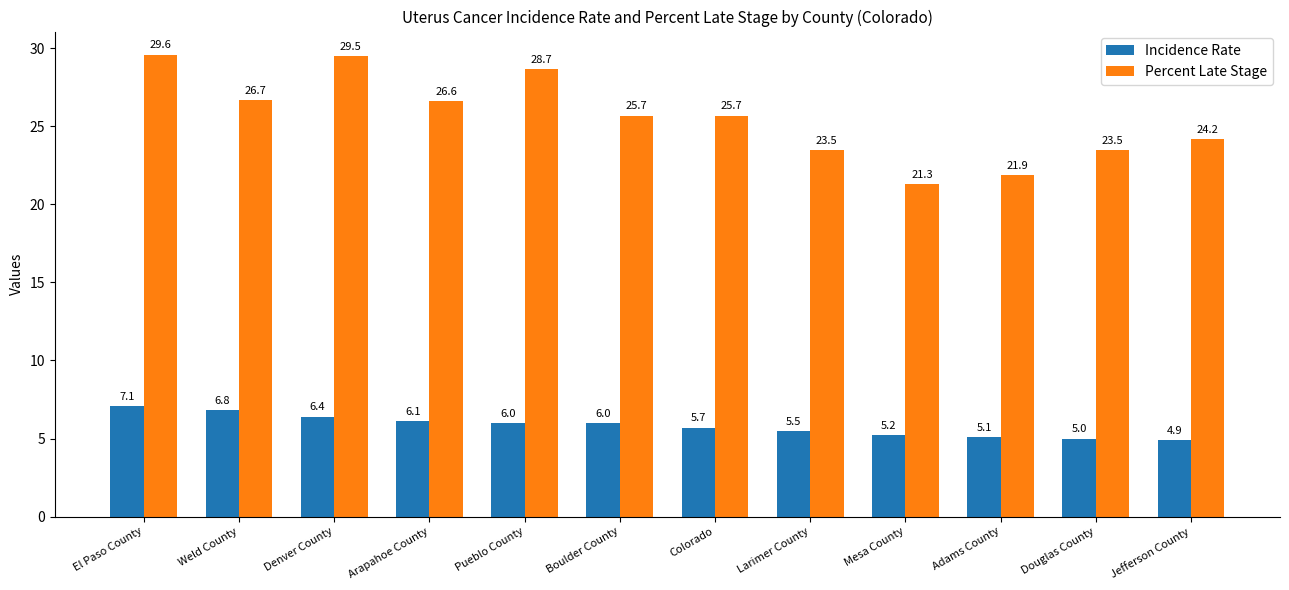

How many data points in Incidence Rate are less than 6?

6